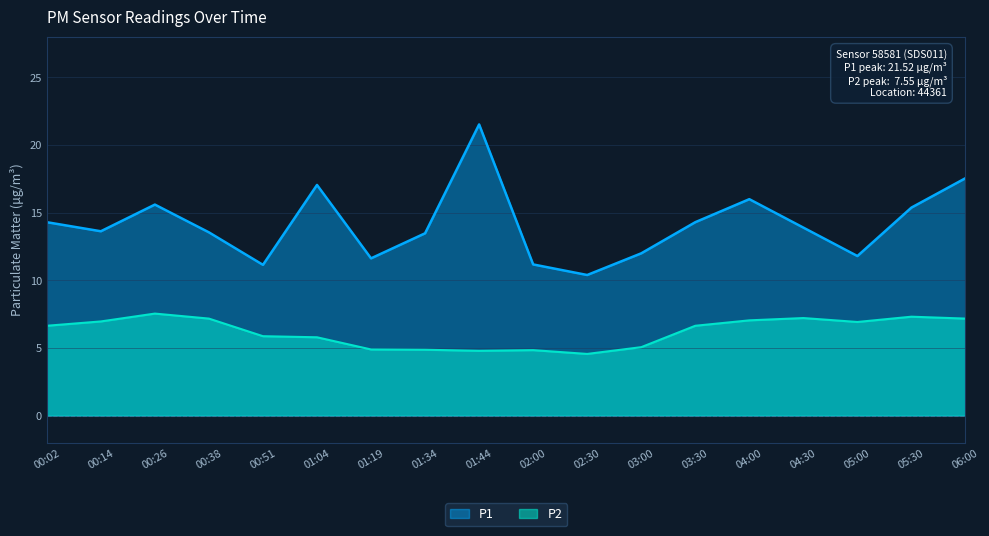

What is the value of the P2 point at the 3rd from the left?

7.5